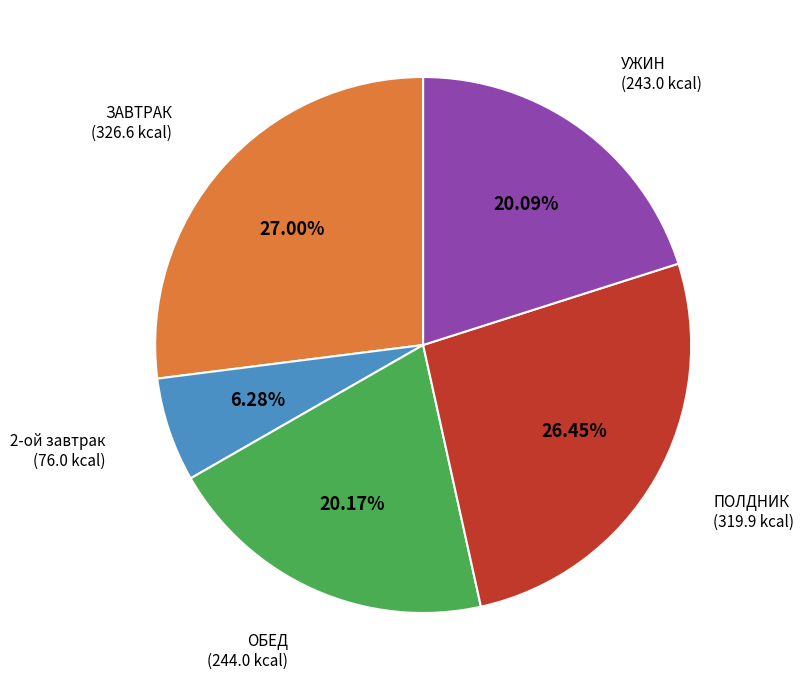

To the nearest percent, what is the difference between the largest and smallest slice percentages?

21%